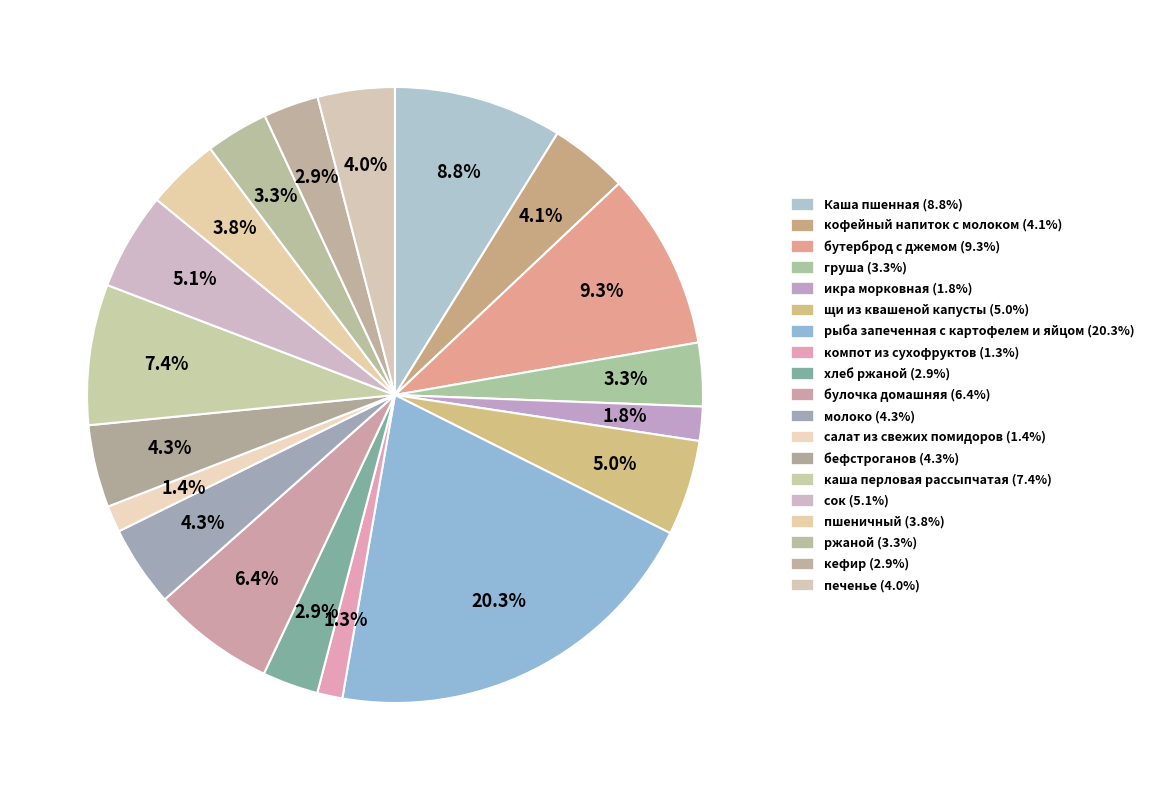

To the nearest percent, what is the average slice percentage?

5%